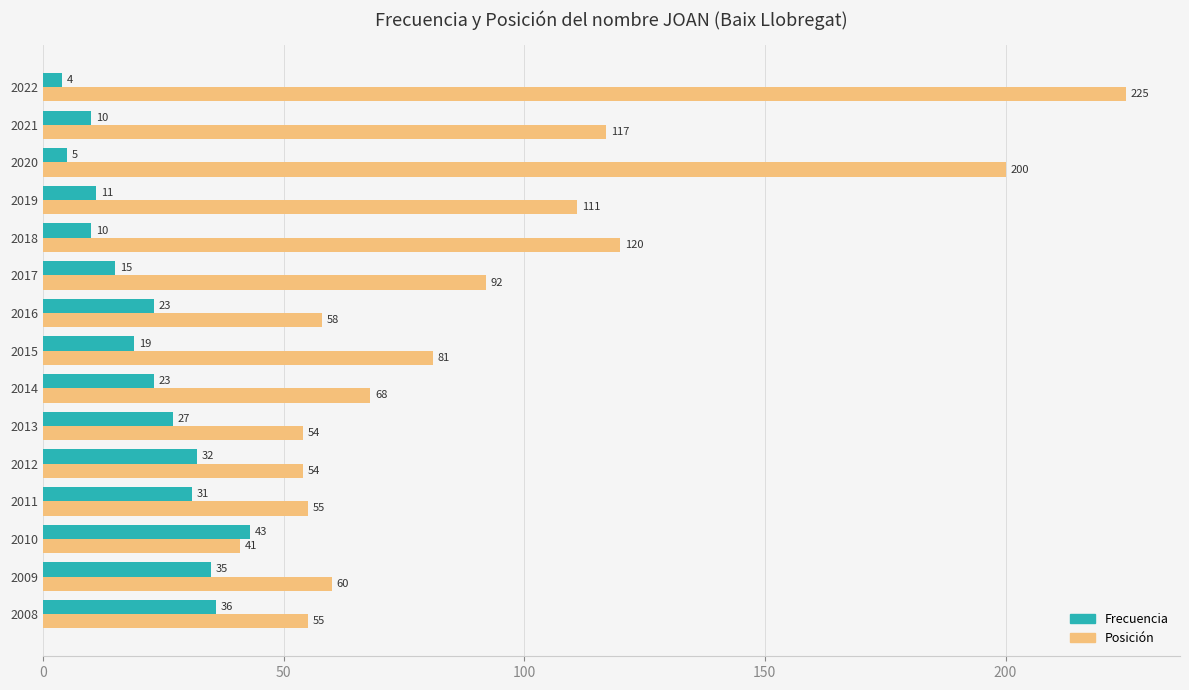

Which series changed the most between 2016 and 2011?

Frecuencia